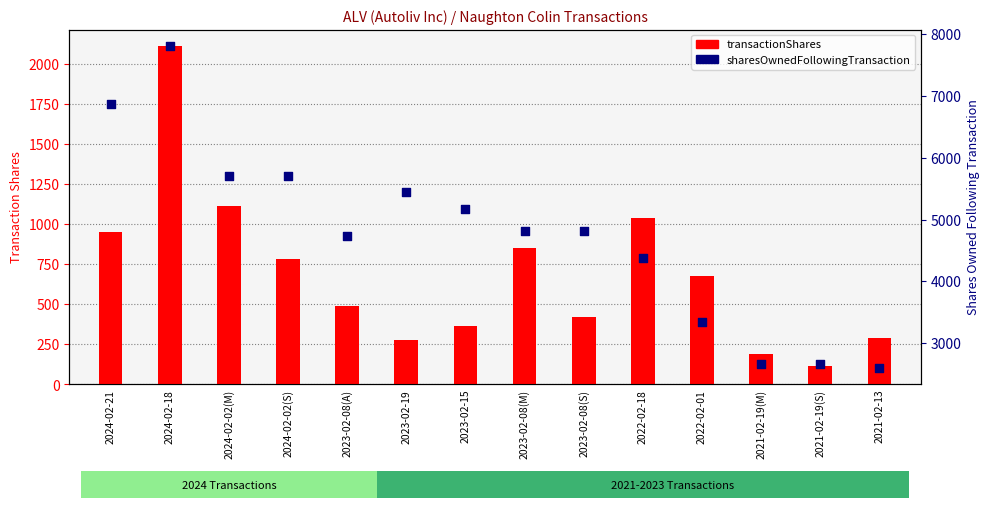

Is the value of sharesOwnedFollowingTransaction at 2021-02-13 greater than the value of transactionShares at 2024-02-18?

Yes